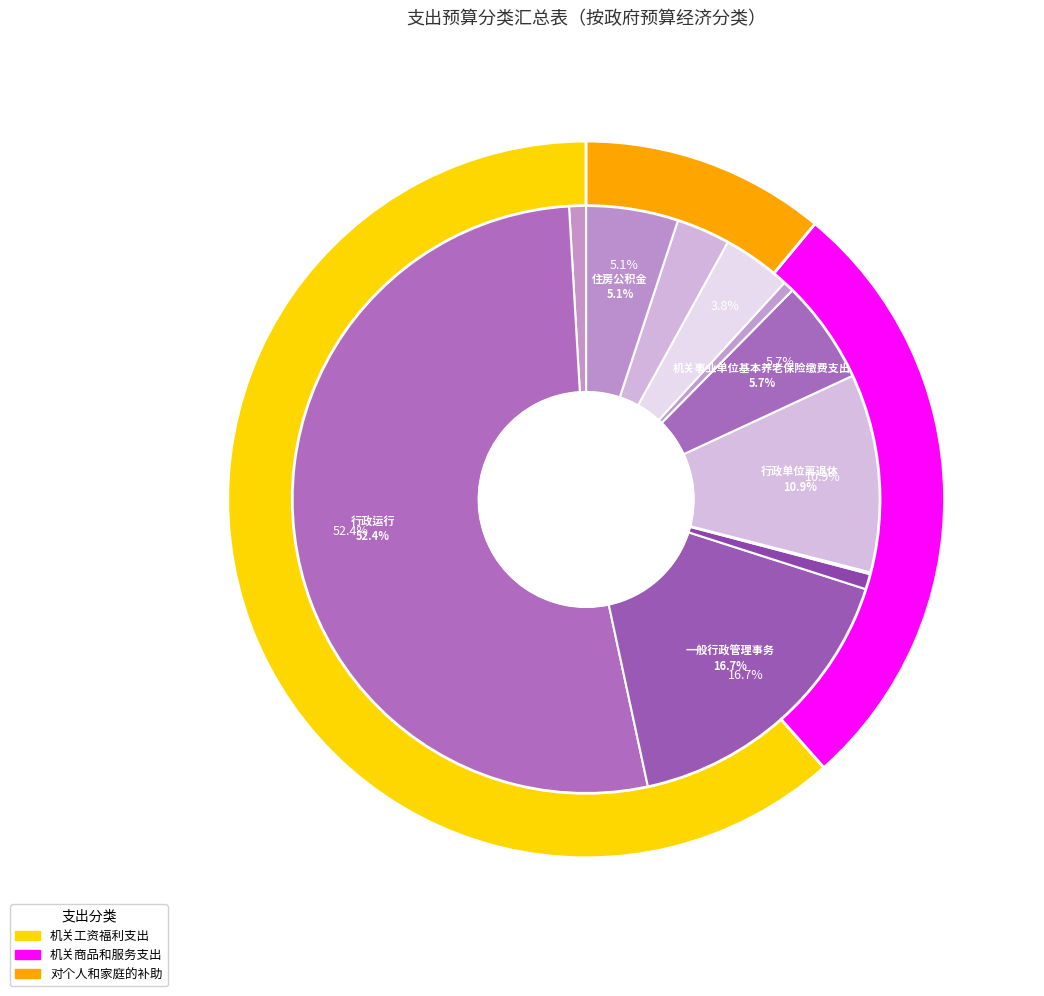

True or false: 其他社会保障和就业支出 accounts for 7% of the total.

False